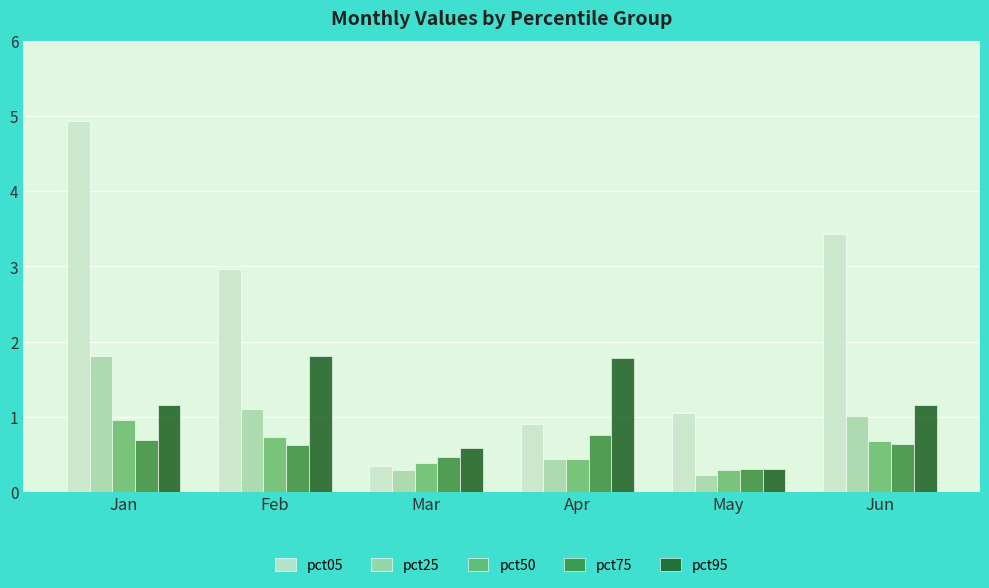

The value of pct25 at May is 0.2. True or false?

True